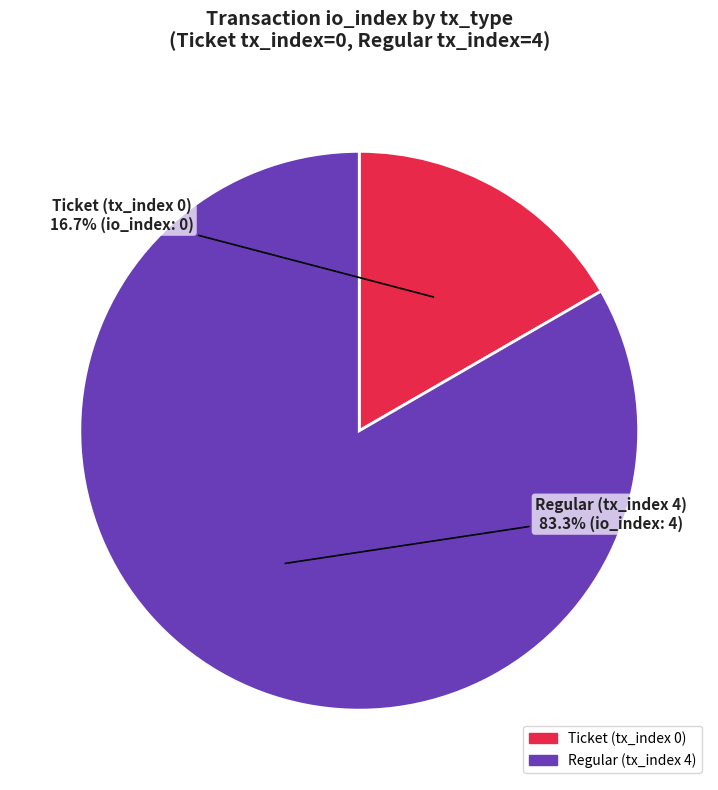

To the nearest percent, what is the difference between the Ticket (tx_index 0) and Regular (tx_index 4) slice percentages?

67%